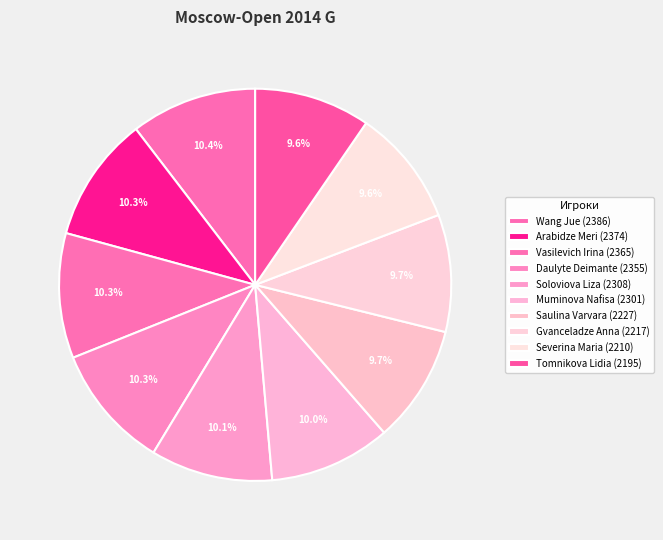

Approximately how many times larger is the value at Daulyte Deimante compared to Soloviova Liza?

1.0